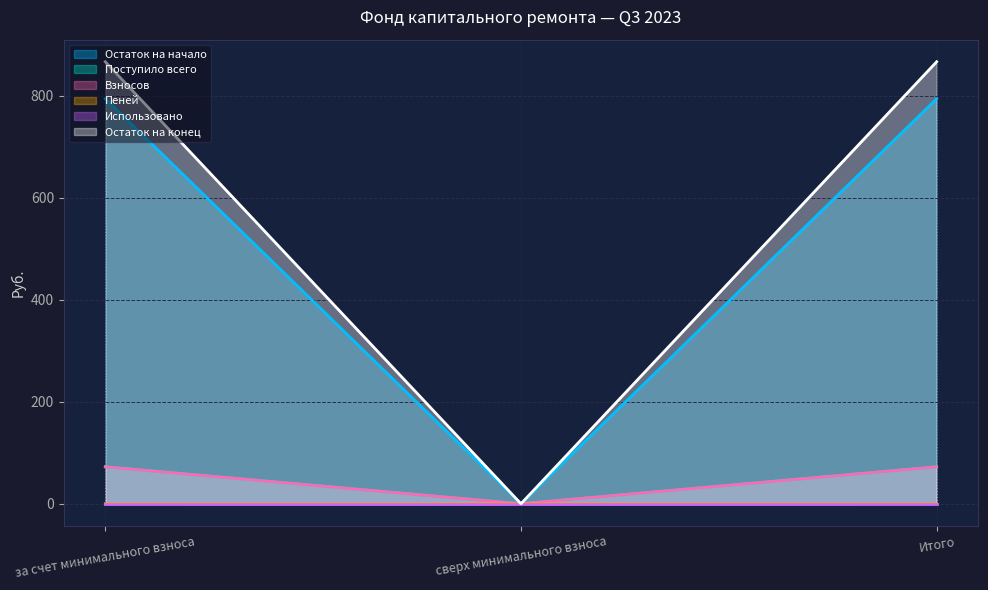

How many distinct data groups are displayed?

6